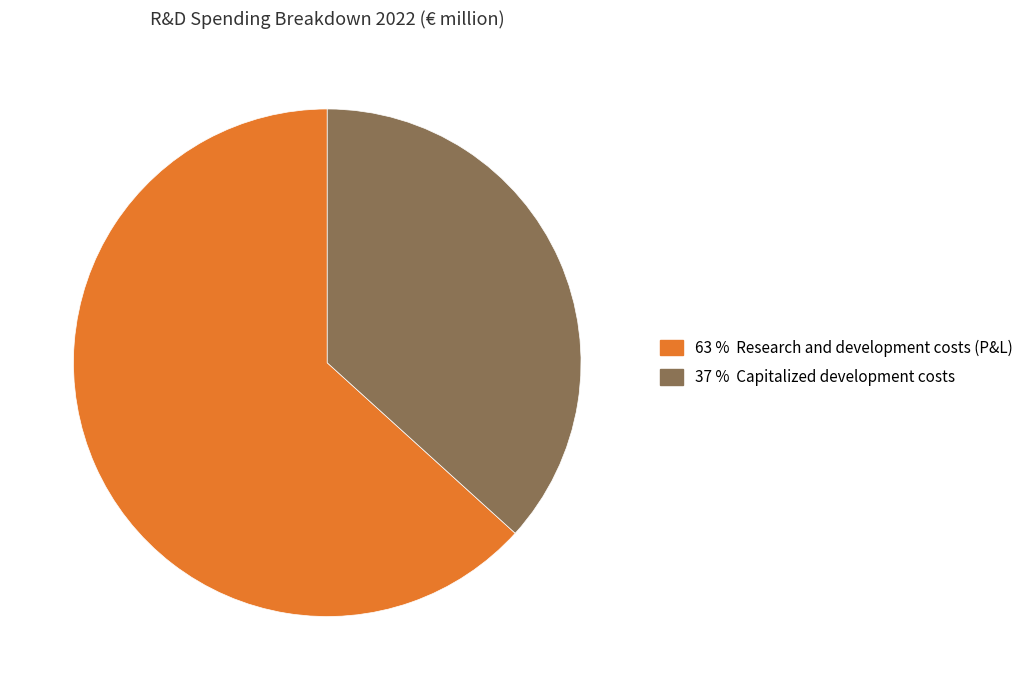

Approximately how many times larger is the value at 37 % Capitalized development costs compared to 63 % Research and development costs (P&L)?

0.6